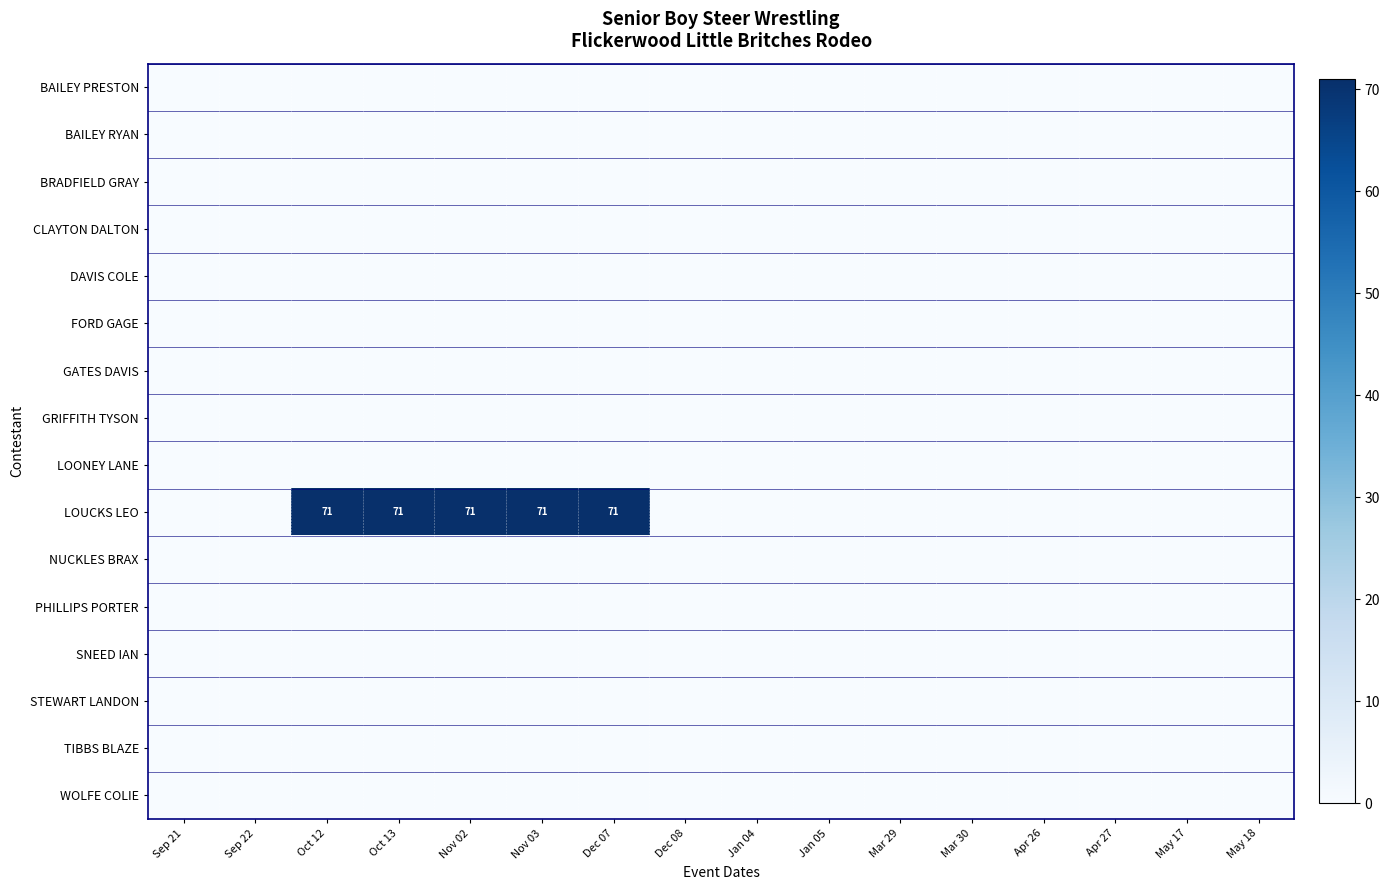

Is it true that FORD GAGE equals 0 at Dec 07?

True